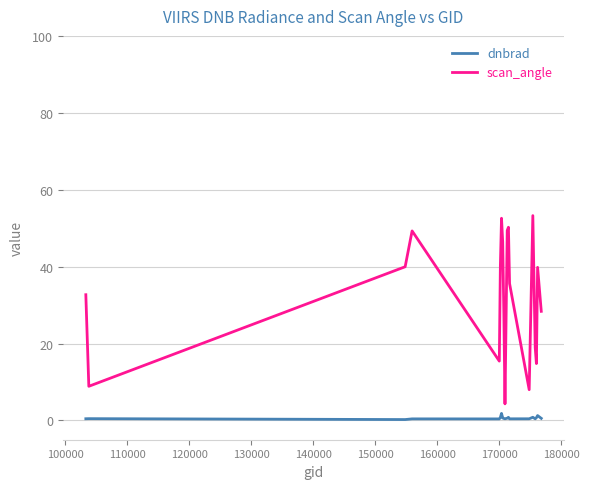

What is the greatest value displayed?

53.3